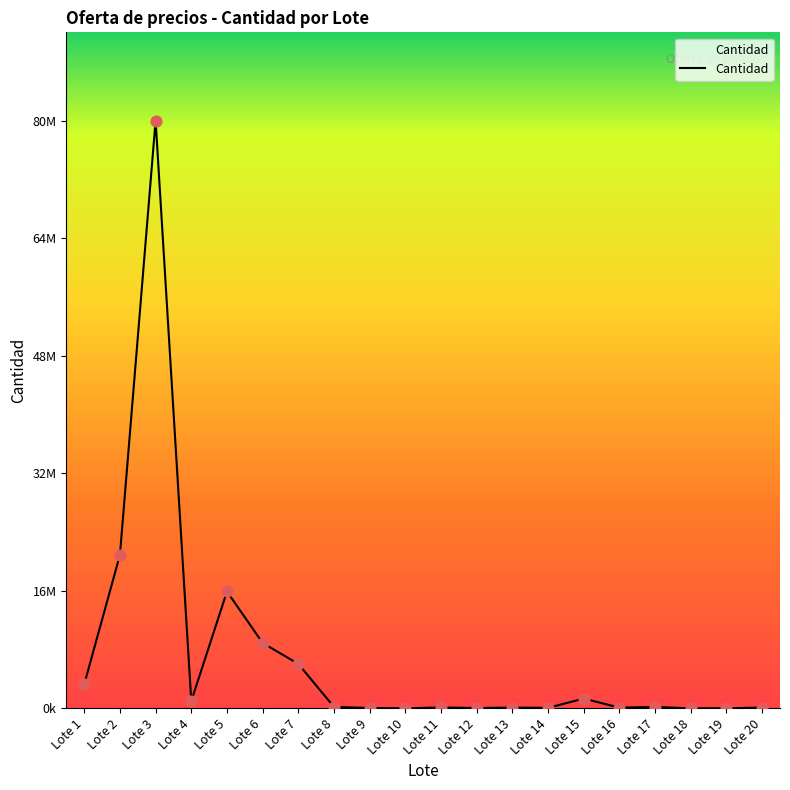

Between Lote 14 and Lote 3, which is larger?

Lote 3